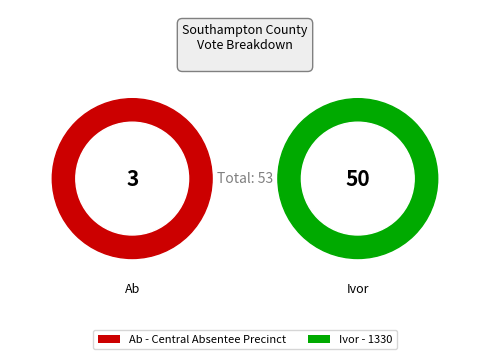

What is the change in value from Ab - Central Absentee Precinct to Ivor - 1330?

+47